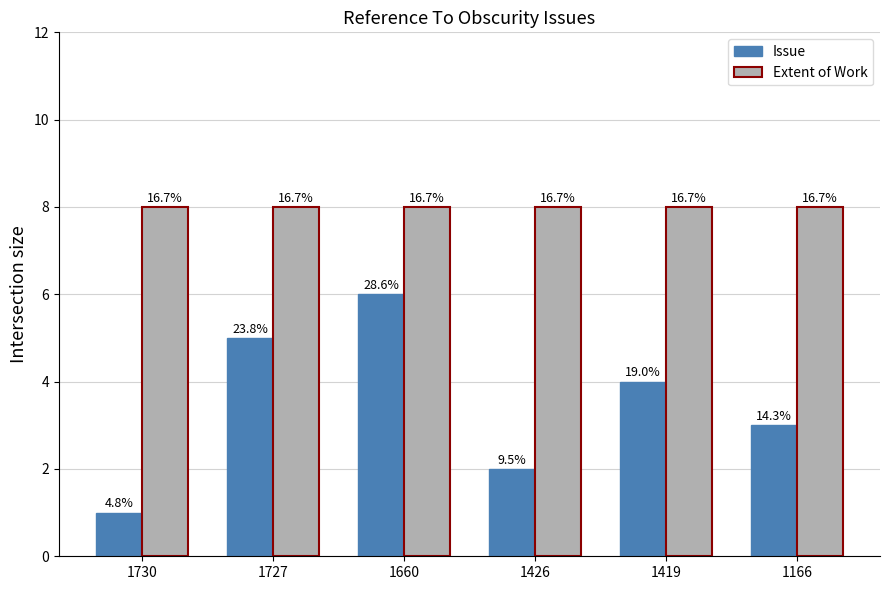

Does the chart contain any negative values?

No